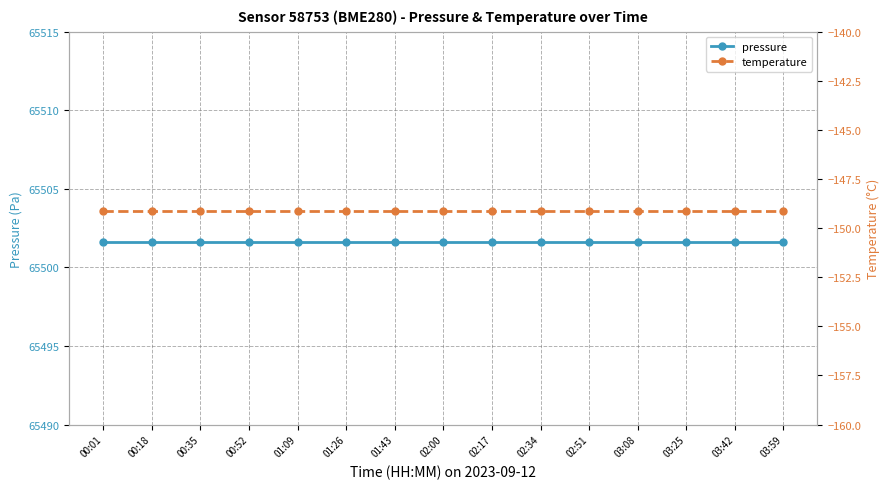

What are all the series names shown in the legend?

pressure, temperature